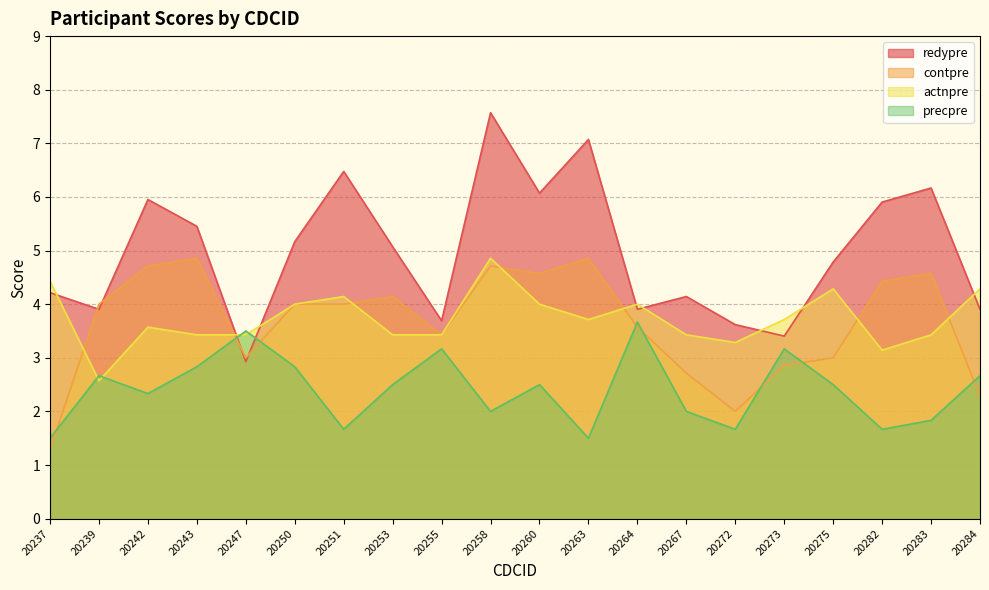

How many interior local peaks does the redypre series have?

6